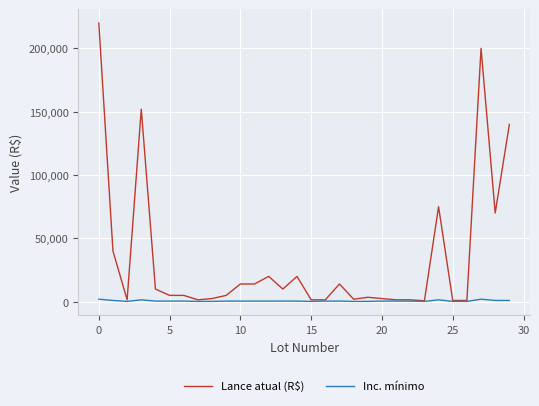

List the series in order of their peak value, highest first.

Lance atual (R$), Inc. mínimo